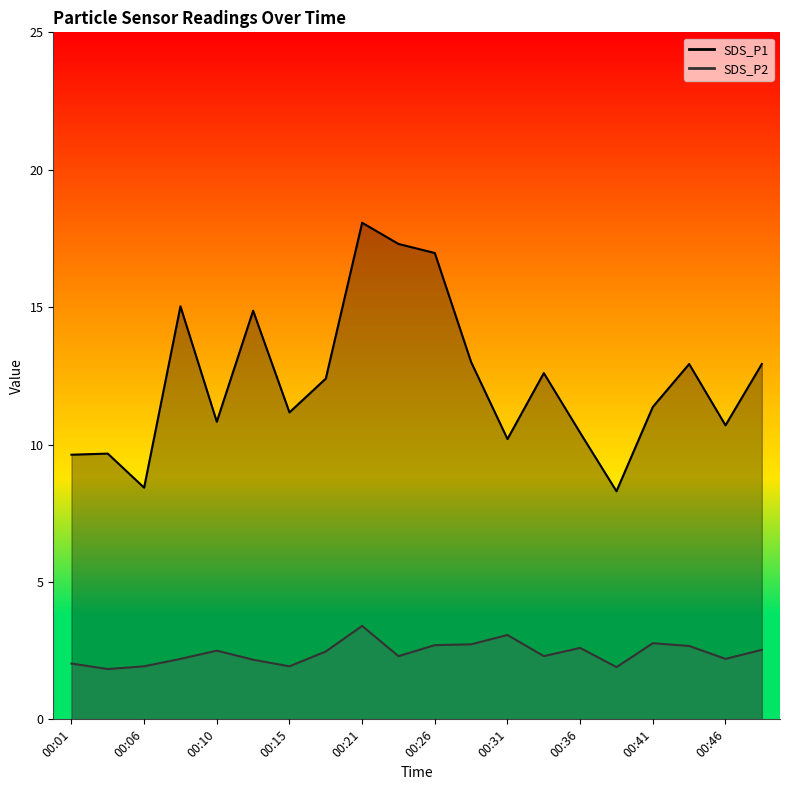

Reading right to left, list all the values displayed in this chart.

SDS_P1: 12.9	10.7	12.9	11.4	8.3	10.4	12.6	10.2	13.0	17.0	17.3	18.1	12.4	11.2	14.9	10.8	15.0	8.4	9.7	9.6
SDS_P2: 2.5	2.2	2.7	2.8	1.9	2.6	2.3	3.1	2.7	2.7	2.3	3.4	2.5	1.9	2.2	2.5	2.2	1.9	1.8	2.0